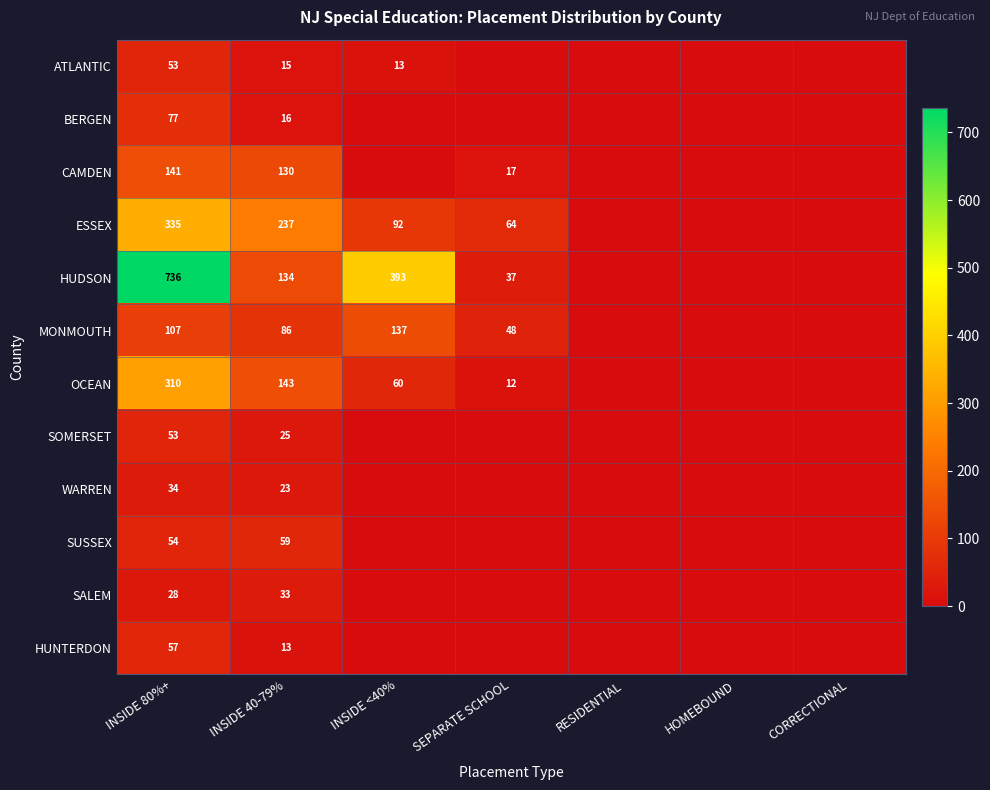

Is it true that HUDSON equals 736 at INSIDE 80%+?

True